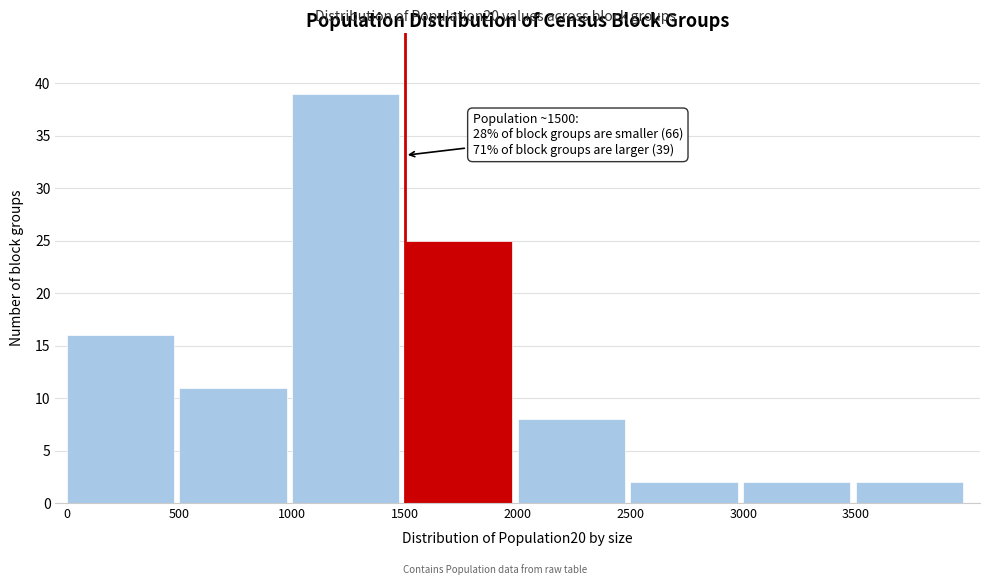

Over which range of the x-axis is the bar tallest?

1000 to 1500